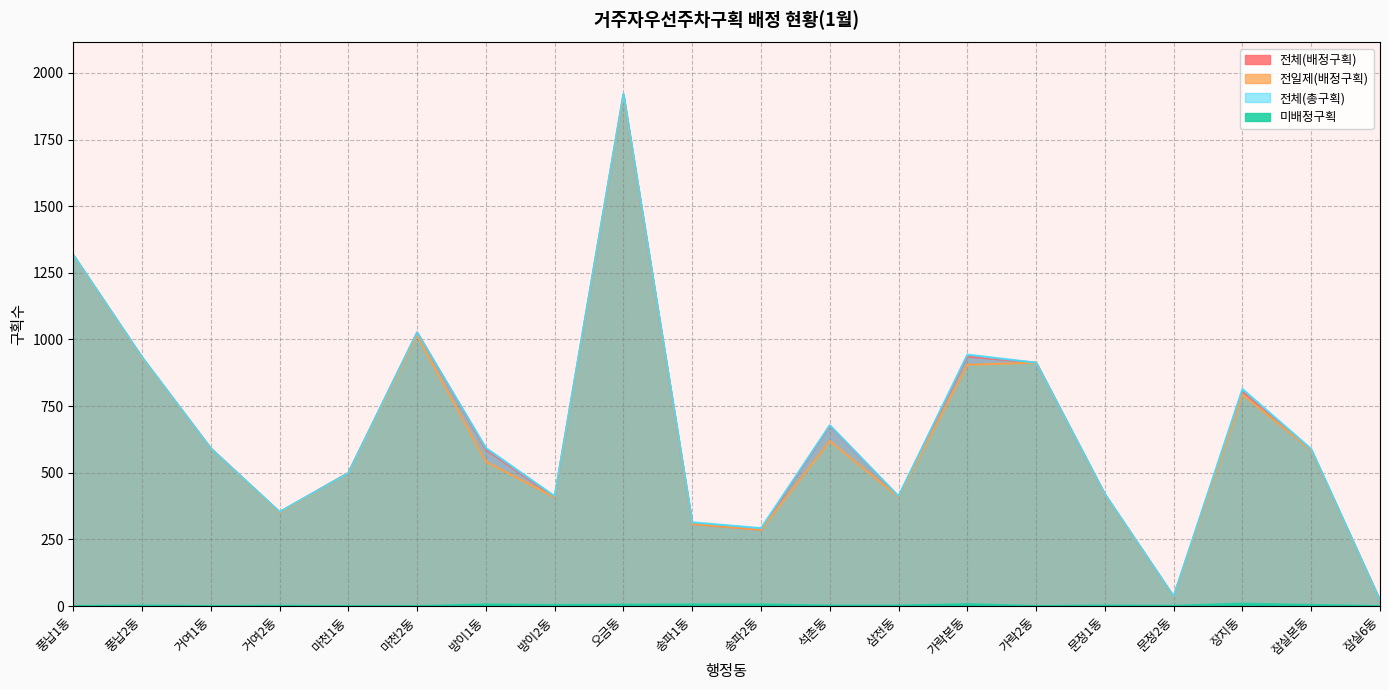

What is the value of the 전체(총구획) point at the 1st from the left?

1317